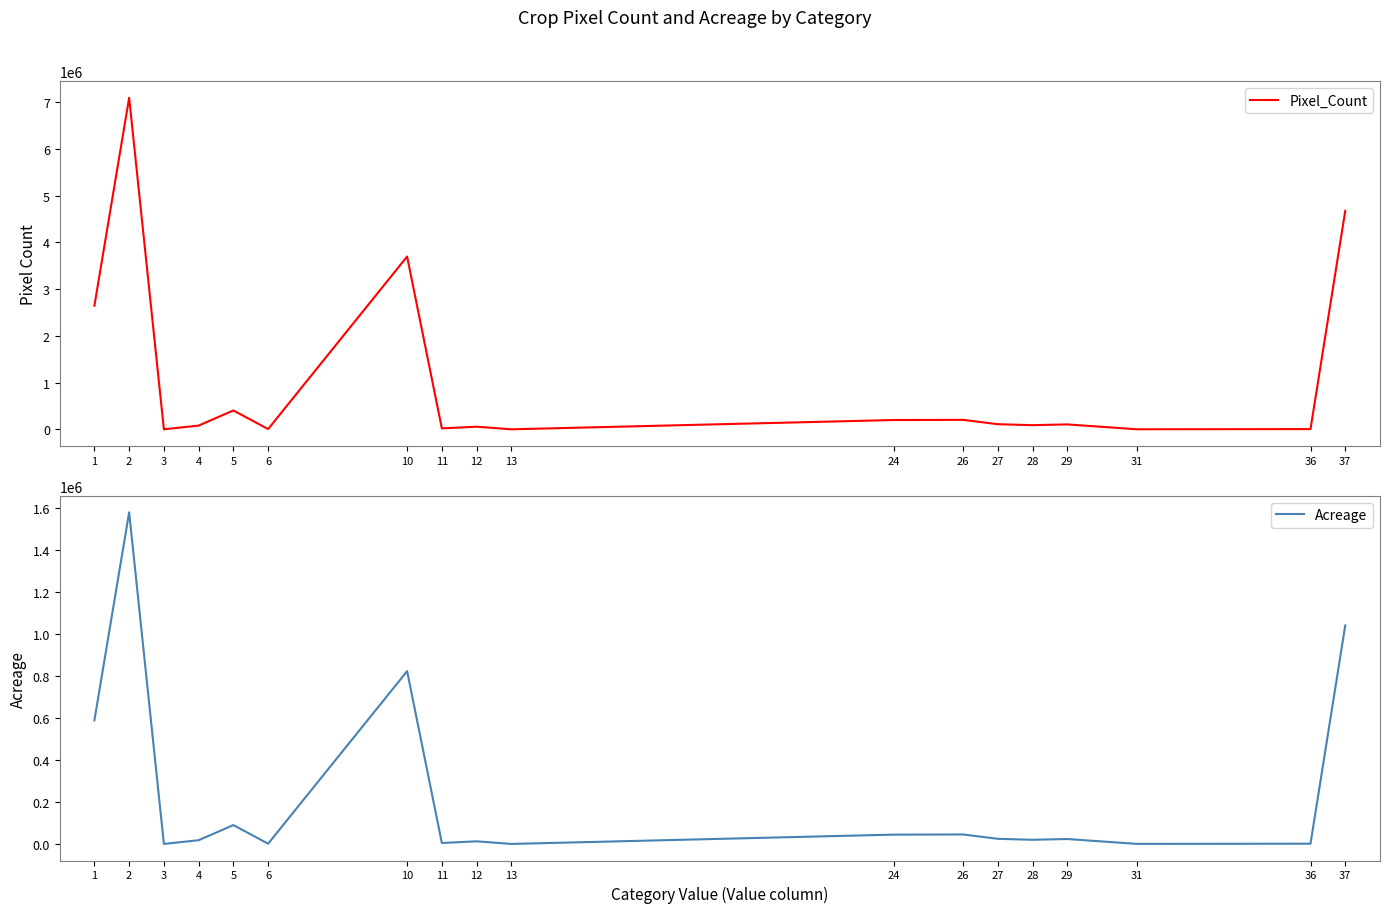

What are all the series names shown in the legend?

Pixel_Count, Acreage